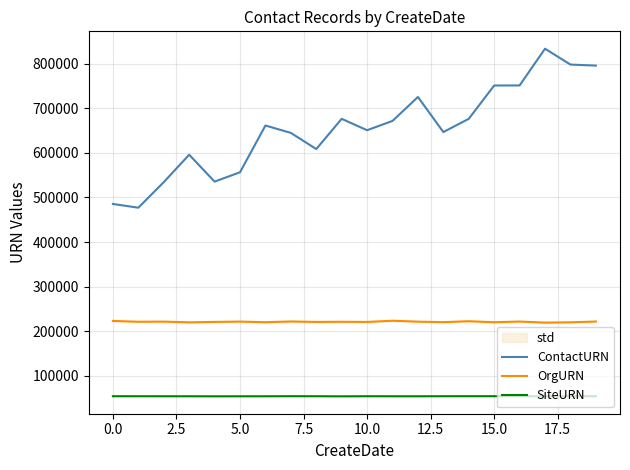

What is the maximum value shown in the chart?

833679.3